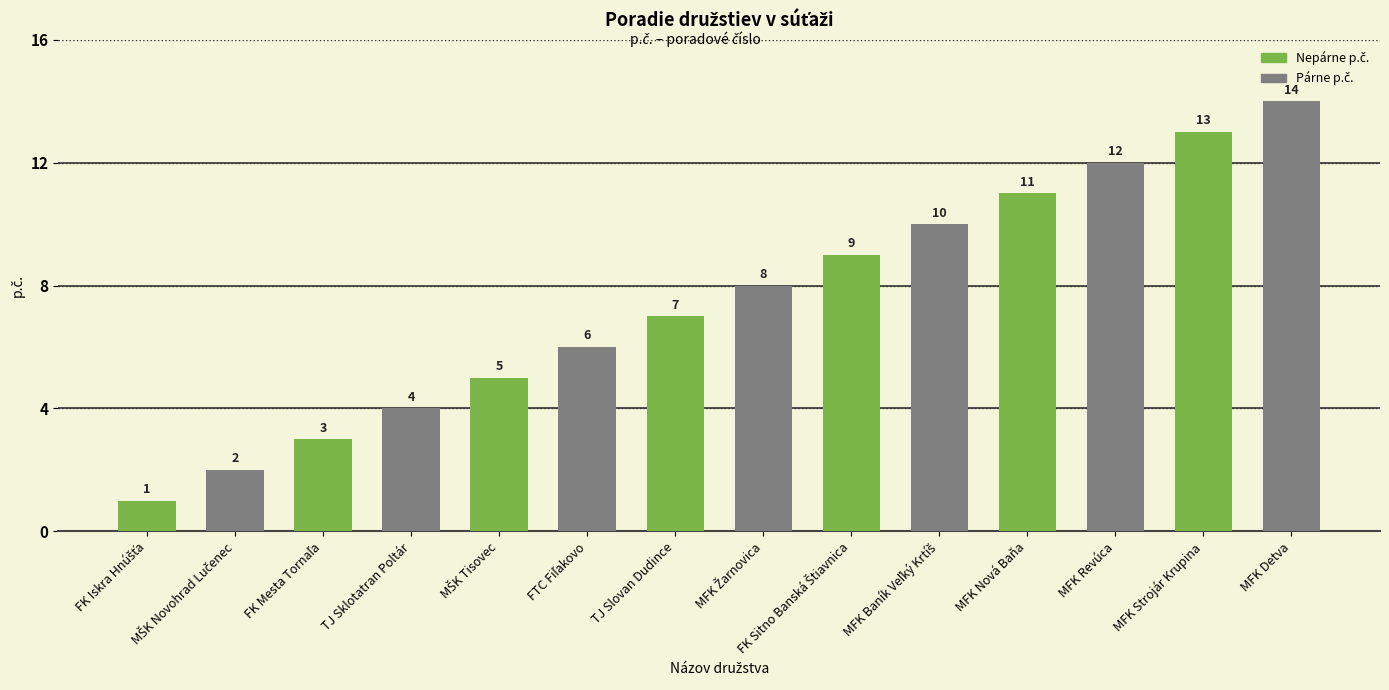

Which category has the highest value across all series?

MFK Detva